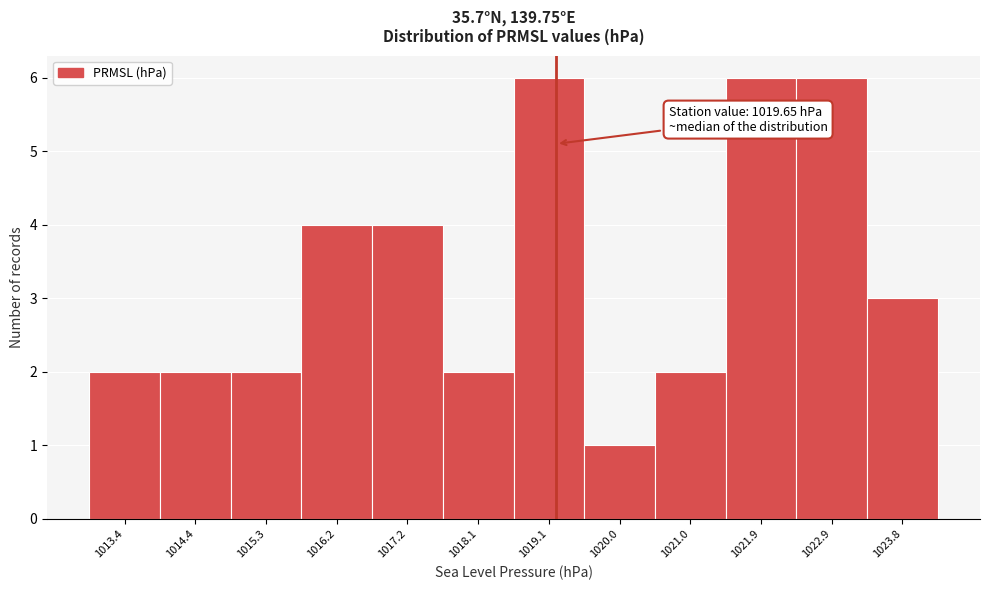

Reading left to right, list all the values displayed in this chart.

2	2	2	4	4	2	6	1	2	6	6	3